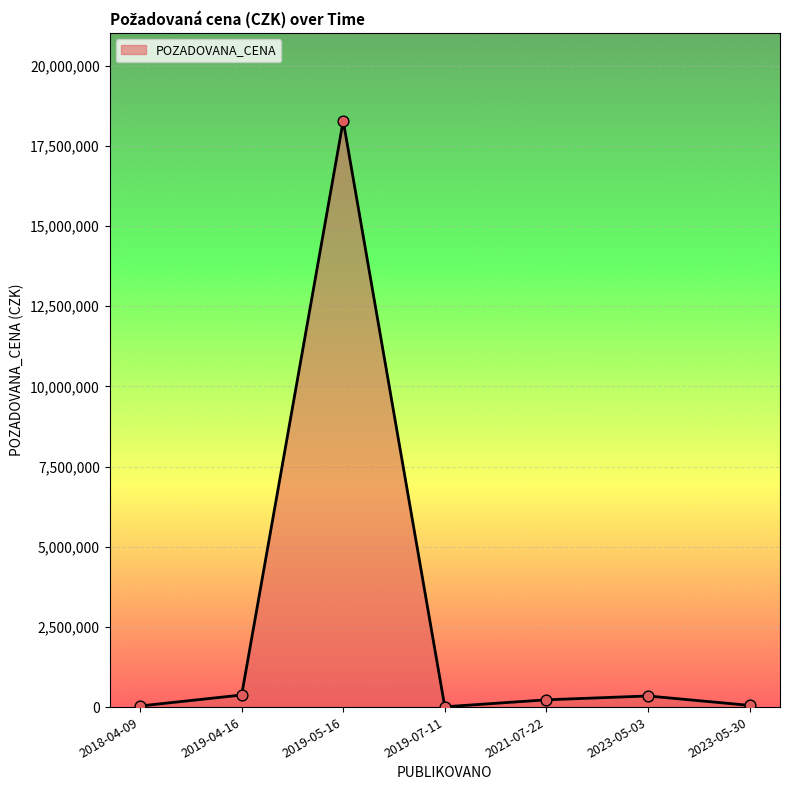

What is the ratio of the value at 2023-05-30 to the value at 2023-05-03?

0.2